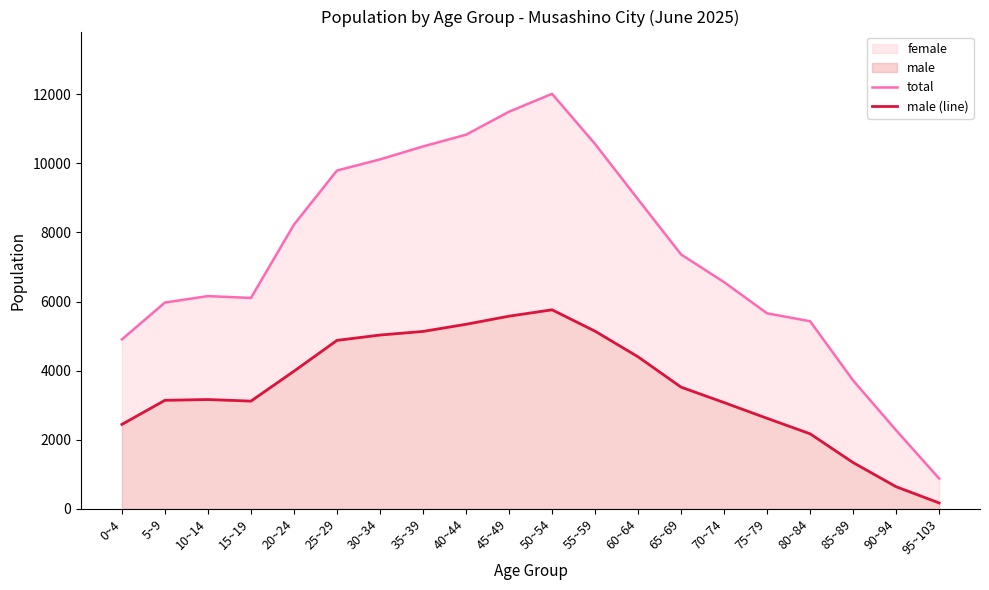

In male (line), how many points are lower than both neighbors (excluding endpoints)?

1